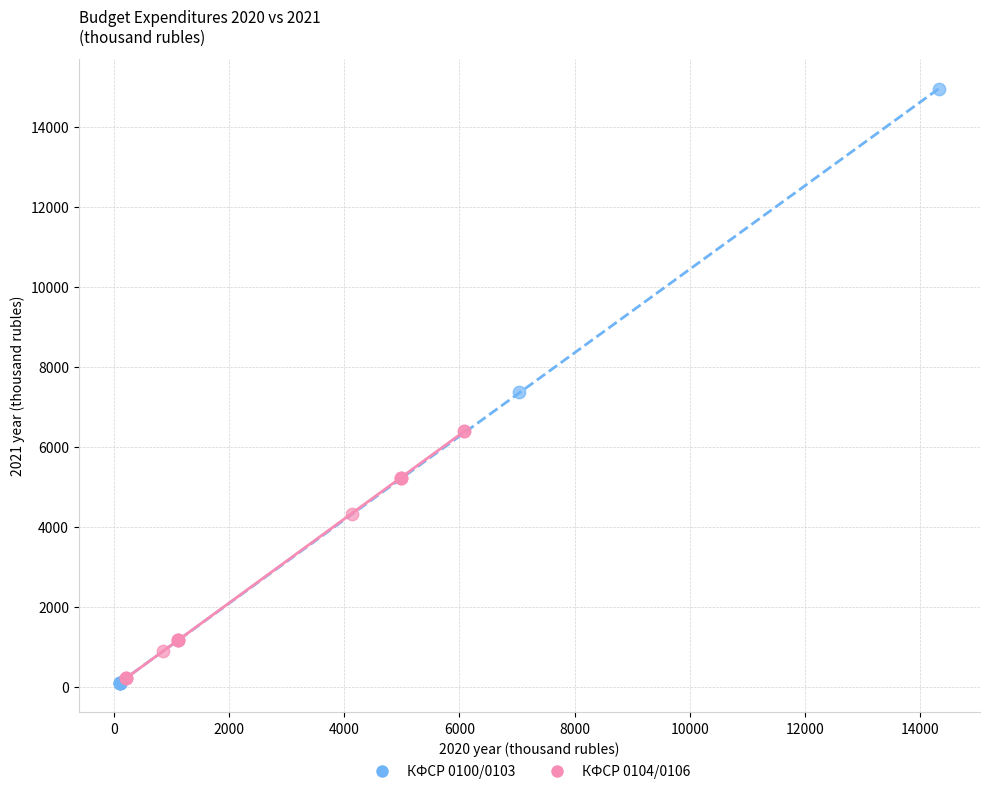

Which series contains the highest Y value?

КФСР 0100/0103